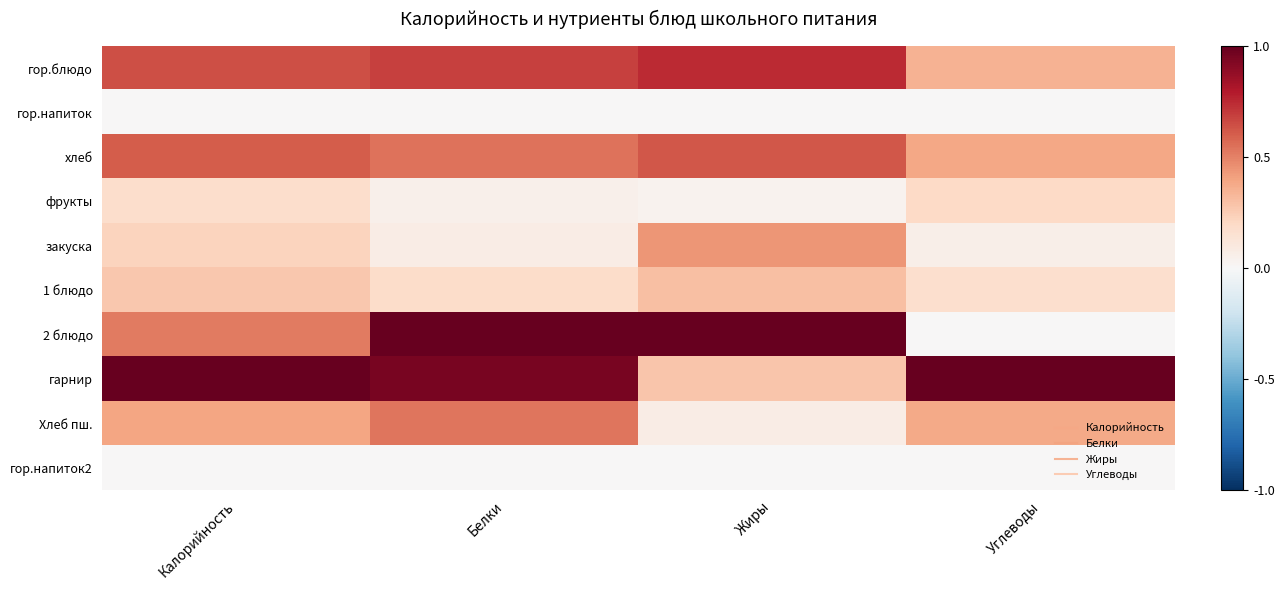

Which has a higher value, Калорийность or Жиры?

Жиры